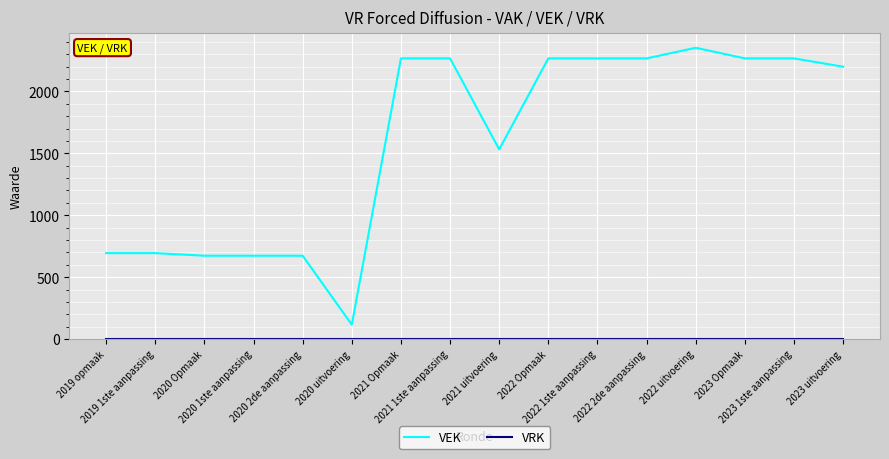

What is the difference between the maximum and minimum values in the VEK series?

2237